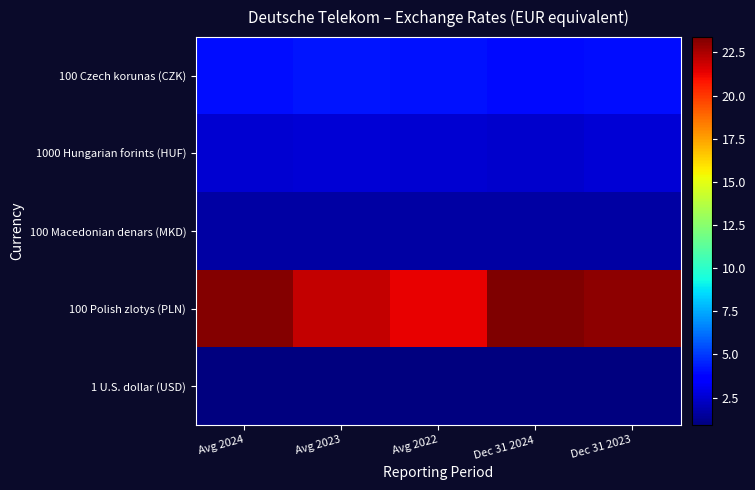

Which series has the largest total across all categories?

100 Polish zlotys (PLN)